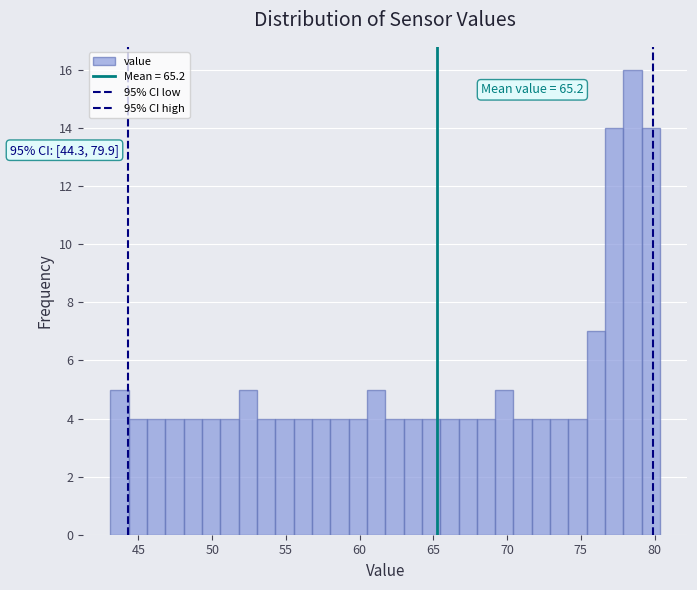

Read against the x-axis, roughly where is the centre of the tallest bar?

78.5